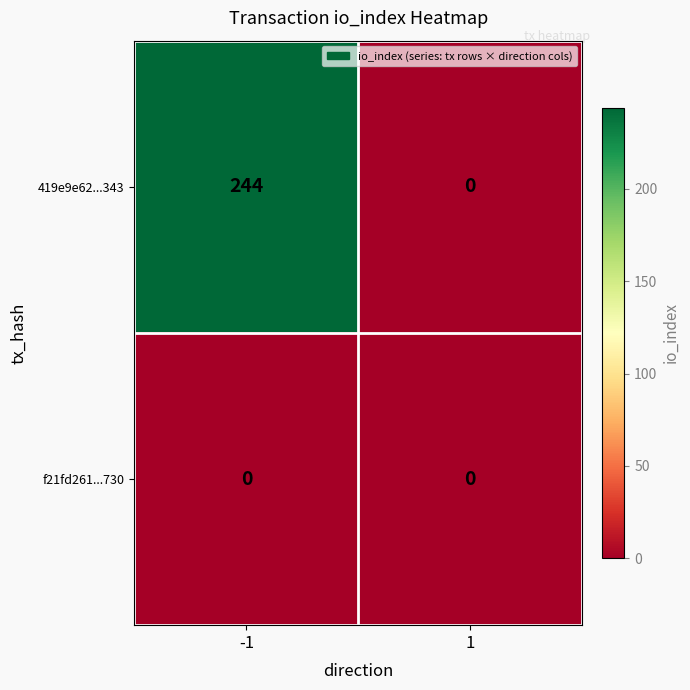

Which series has the largest total across all categories?

419e9e62...343